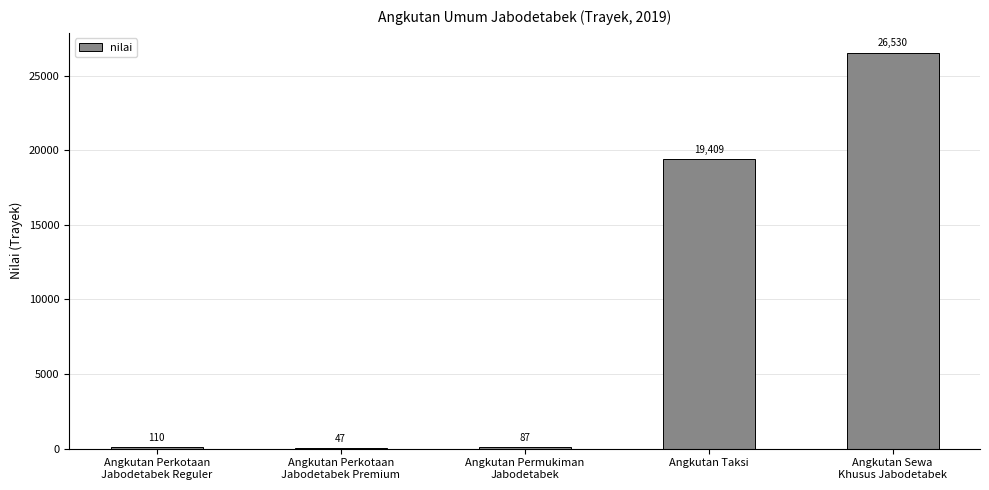

At which label is the value closest to 13288?

Angkutan Taksi